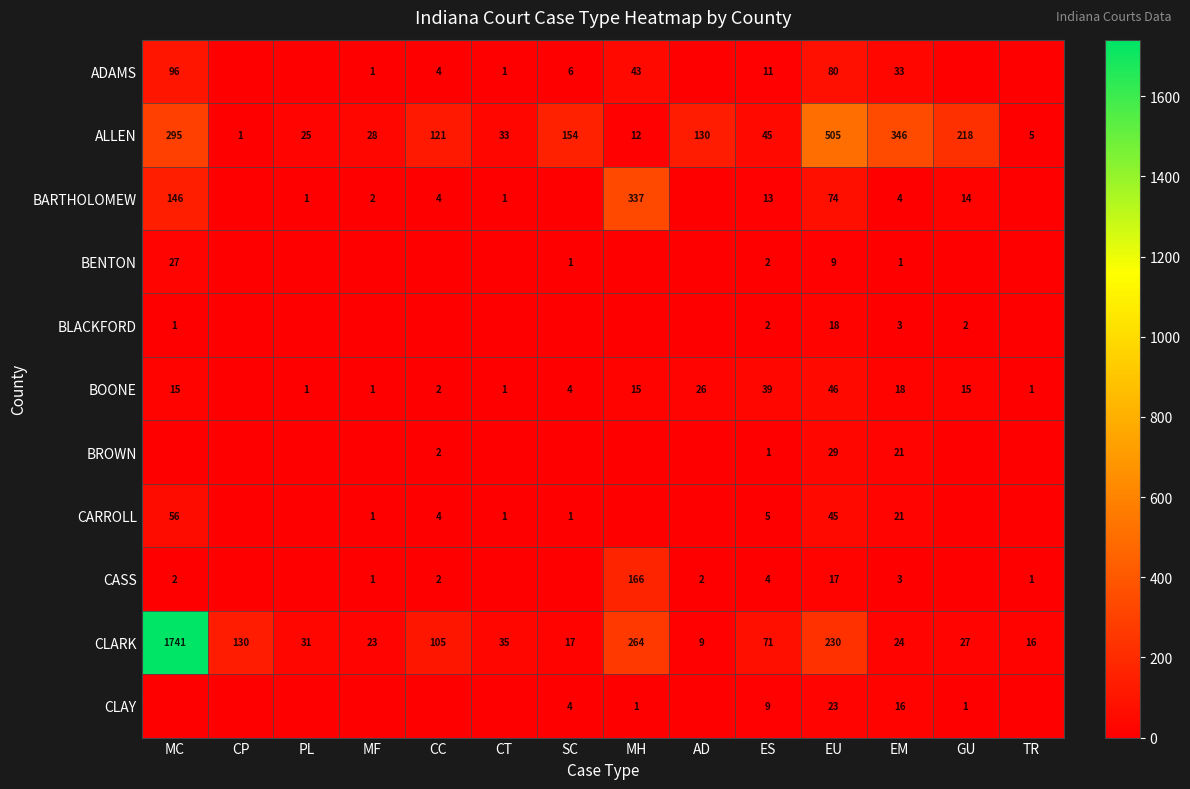

Is it true that ALLEN equals 33 at PL?

False